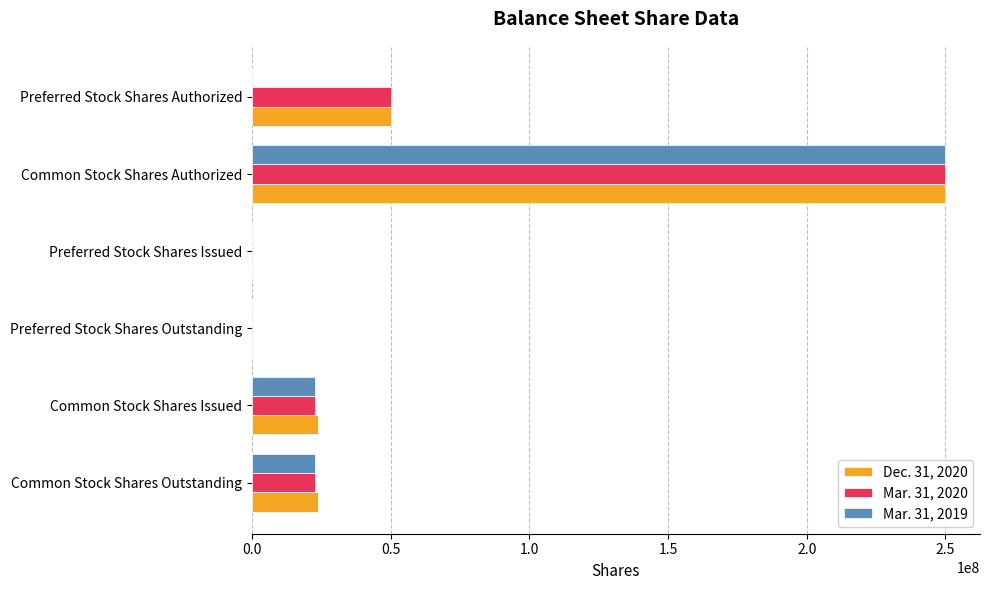

The Mar. 31, 2019 series shows 22688416 at Common Stock Shares Outstanding. True or false?

True